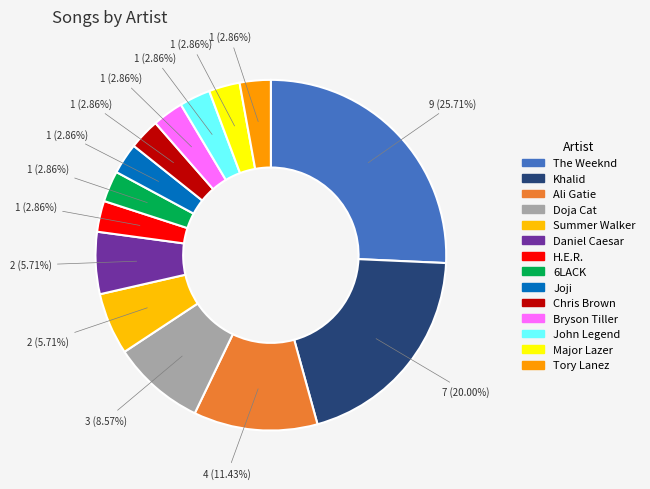

Does Major Lazer account for over 50% of the chart?

No